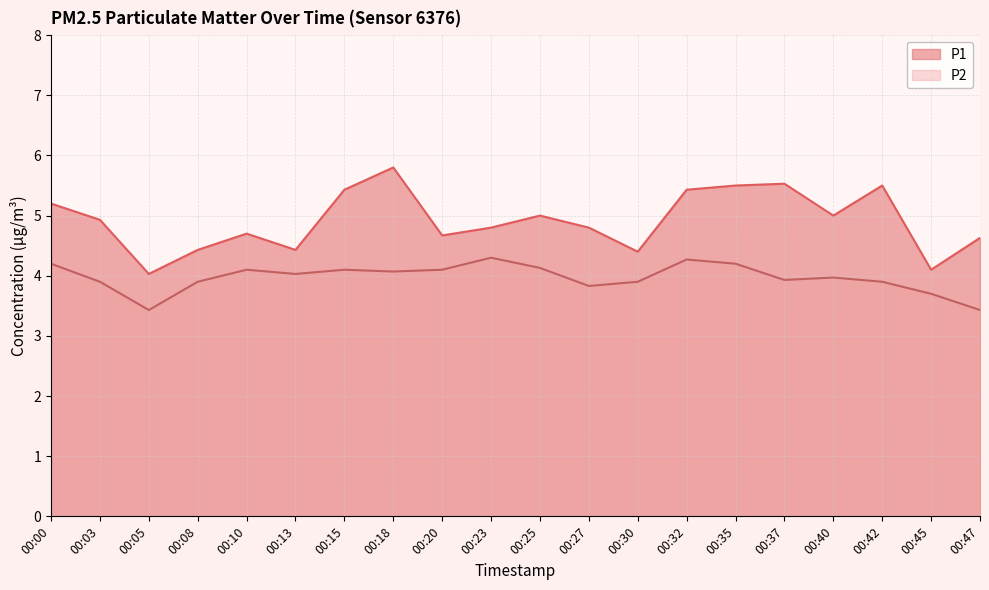

The value of P2 at 00:47 is 3.4. True or false?

True